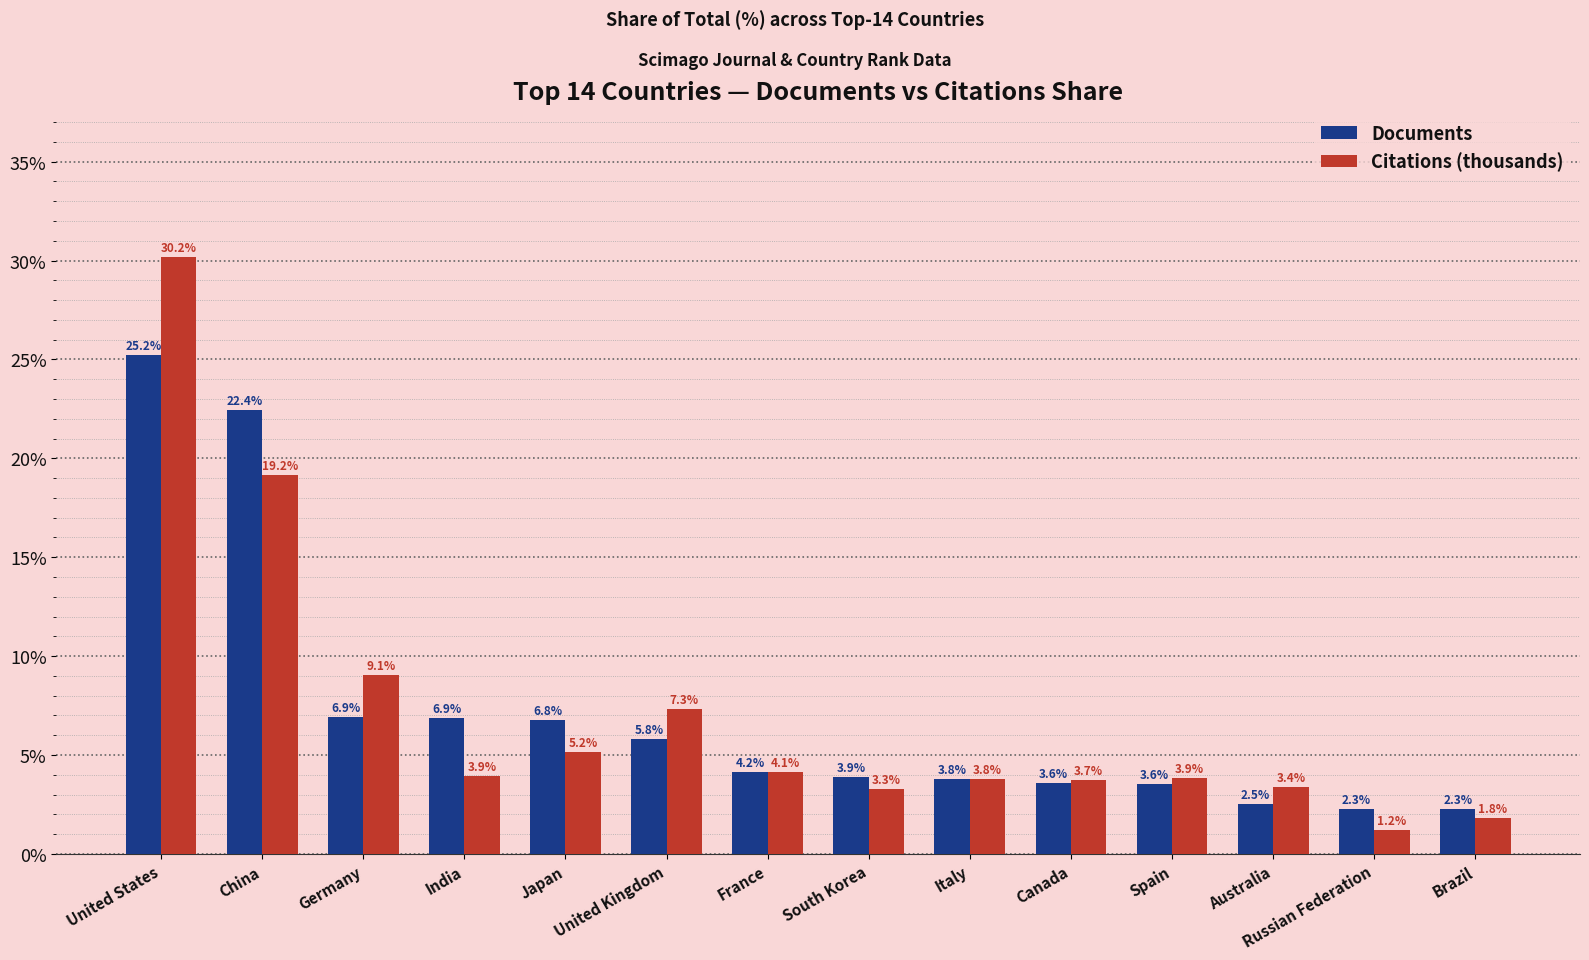

What is the difference between the maximum and second lowest values in the Citations (thousands) series?

28.4